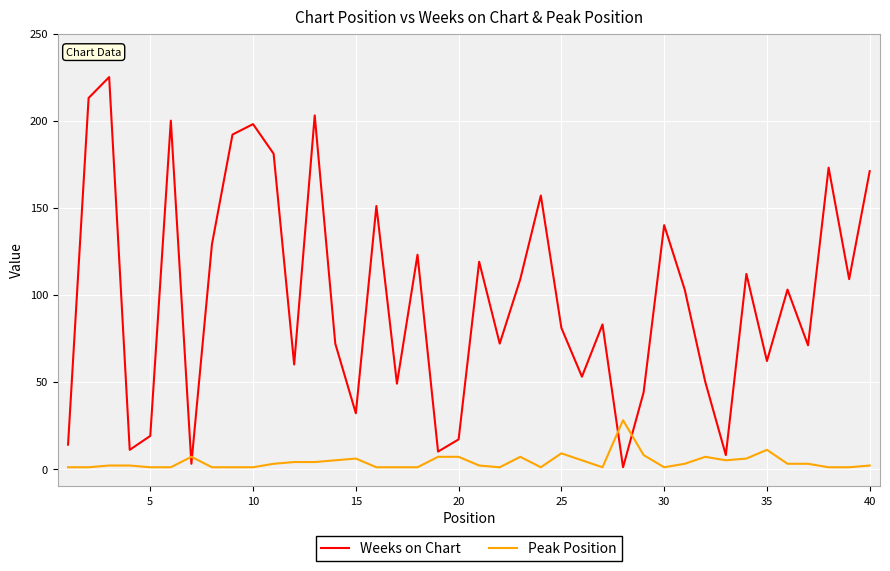

What is the minimum value shown in the chart?

1